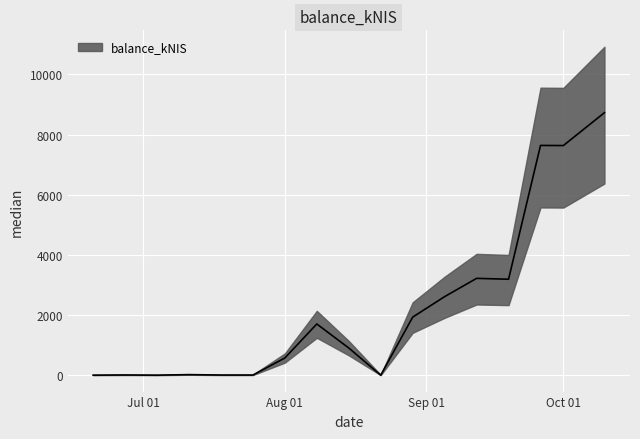

Rank the categories by value from highest to lowest.

2024-10-10, 2024-09-26, 2024-10-01, 2024-09-12, 2024-09-19, 2024-09-05, 2024-08-29, 2024-08-08, 2024-08-15, 2024-08-01, 2024-07-11, 2024-06-27, 2024-07-18, 2024-07-25, 2024-08-22, 2024-06-20, 2024-07-04